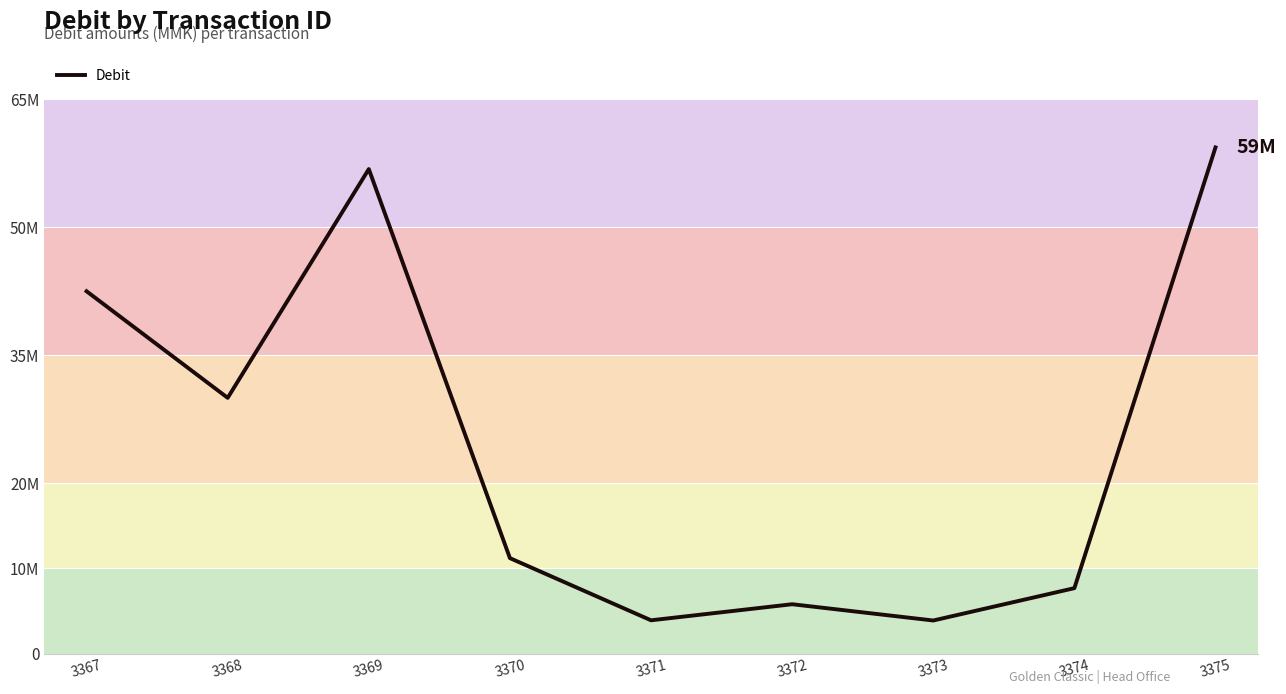

Does the chart have visible grid lines?

Yes